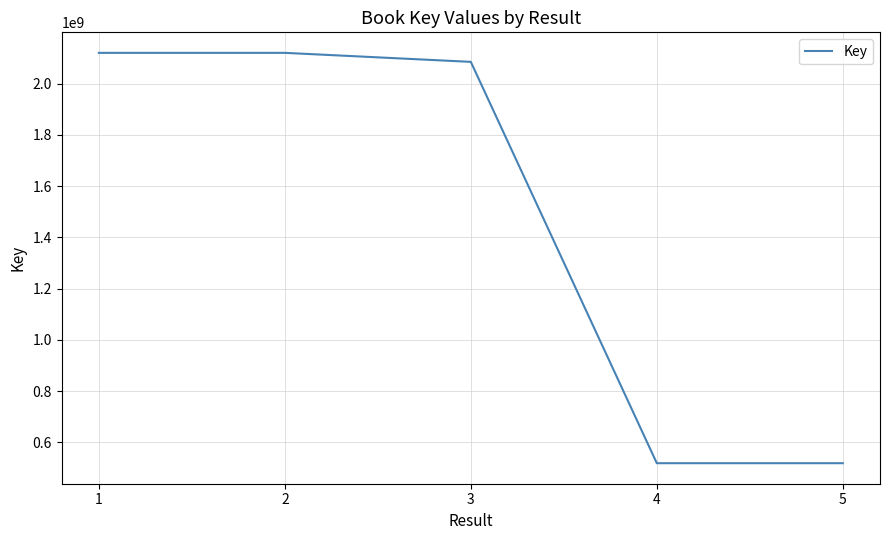

What is the difference between the maximum and minimum values?

1600698859